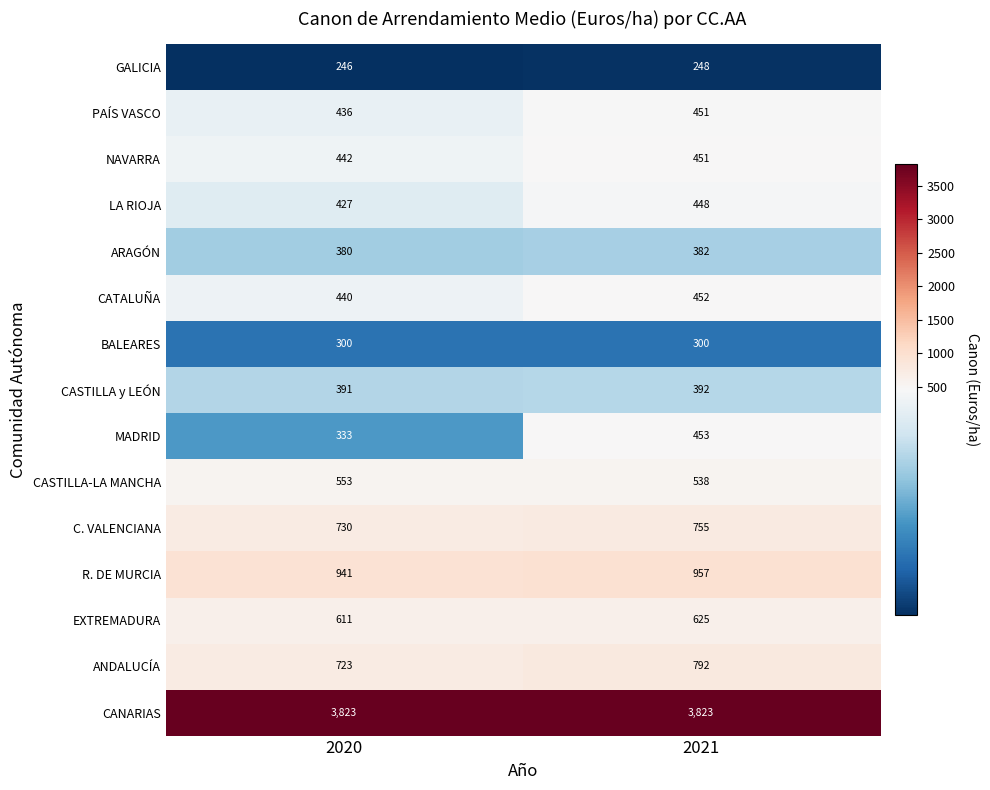

At how many categories does at least one series exceed 3593?

2